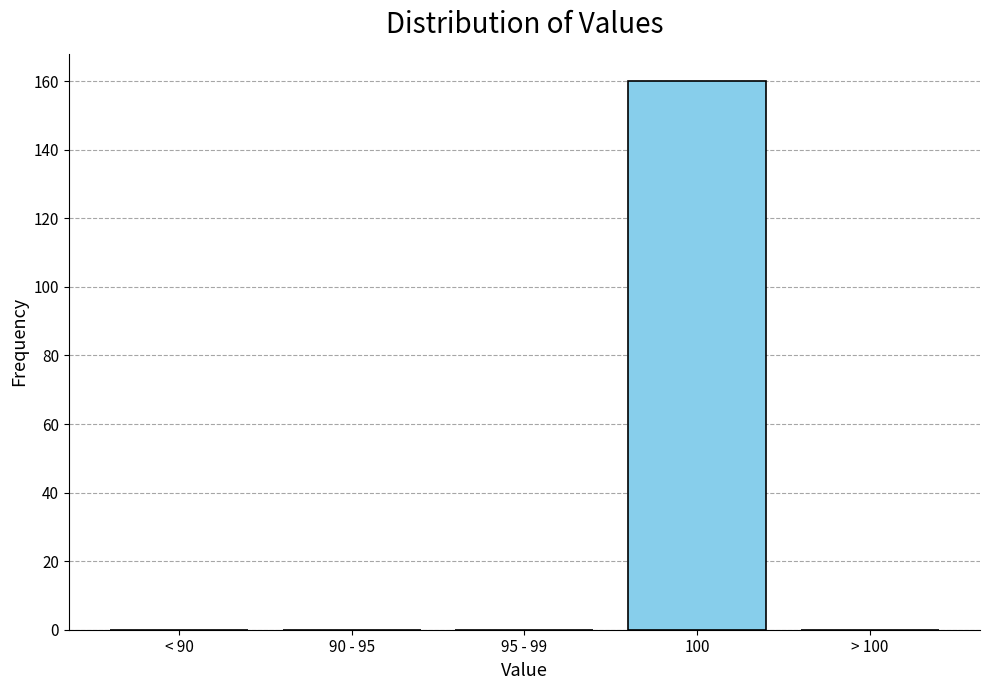

Reading right to left, extract all data points from this chart.

> 100=0	100=160	95 - 99=0	90 - 95=0	< 90=0